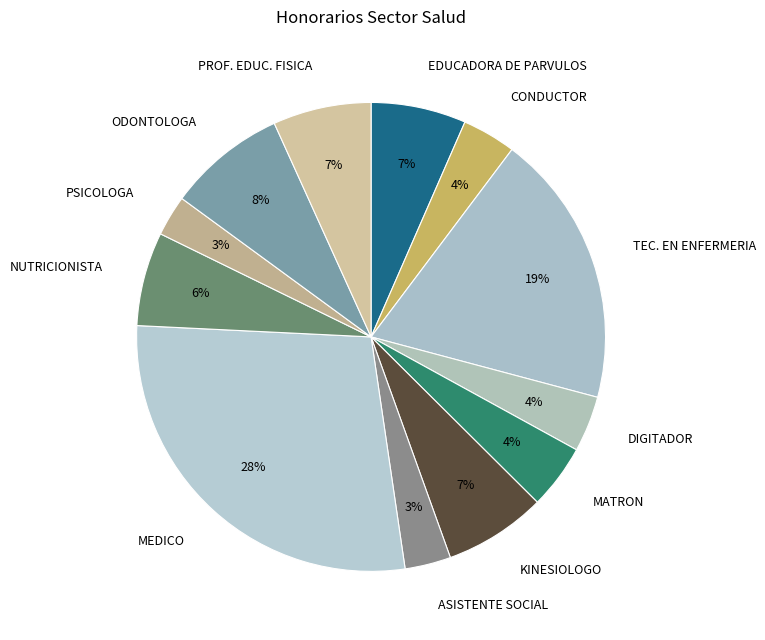

True or false: ODONTOLOGA accounts for 21% of the total.

False